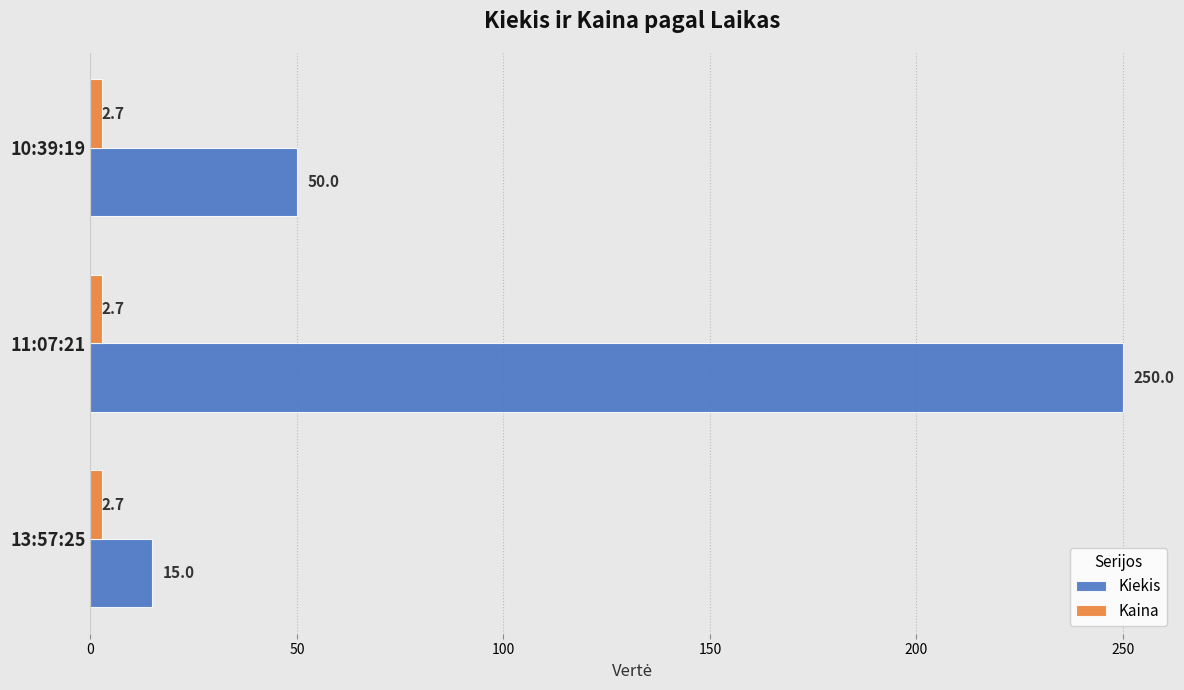

What is the sum of all Kiekis values?

315.0